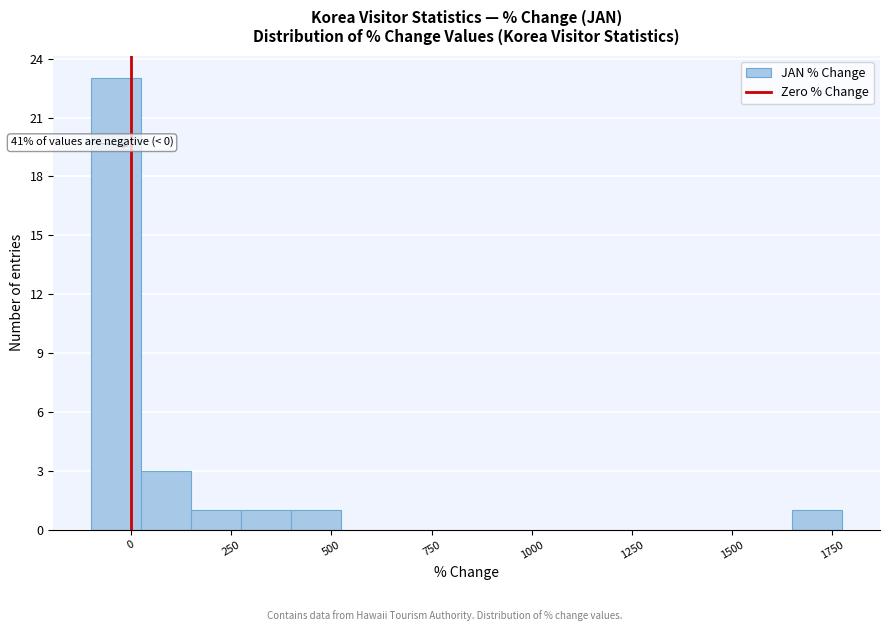

Around what value on the x-axis is the tallest bar? Give the approximate position of its centre, as read against the axis.

-50